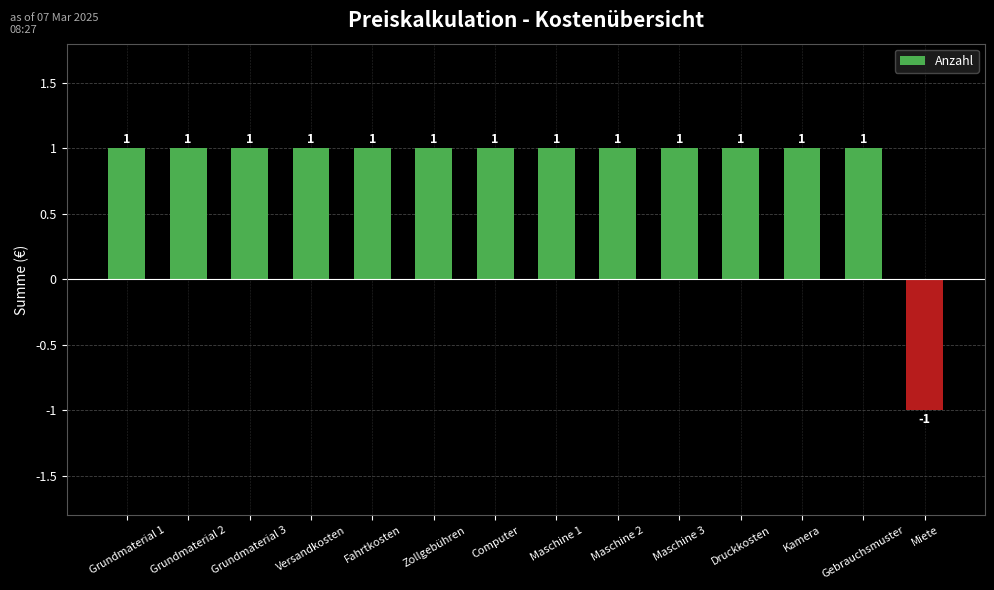

What is the minimum value shown in the chart?

-1